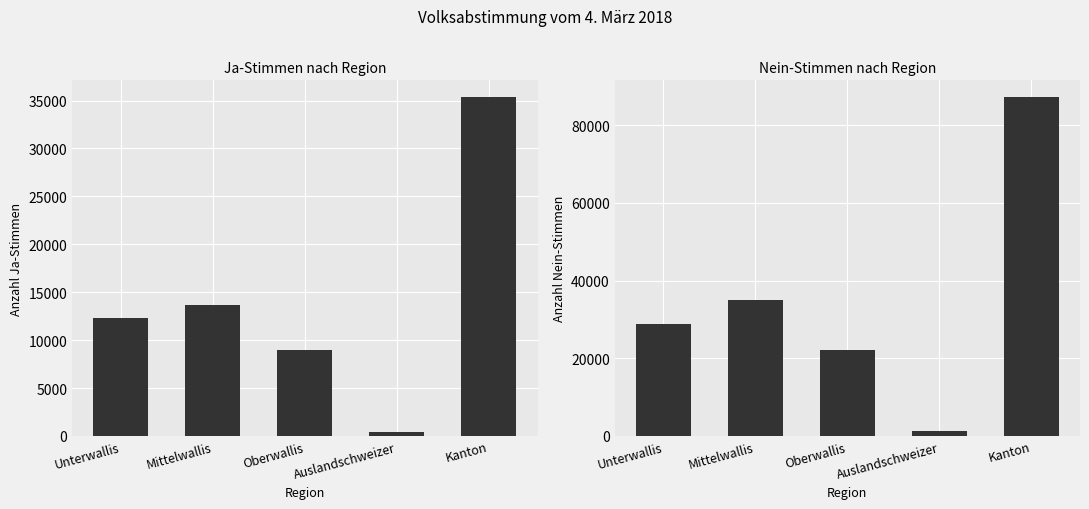

At which category is the sum across all series the highest?

Kanton